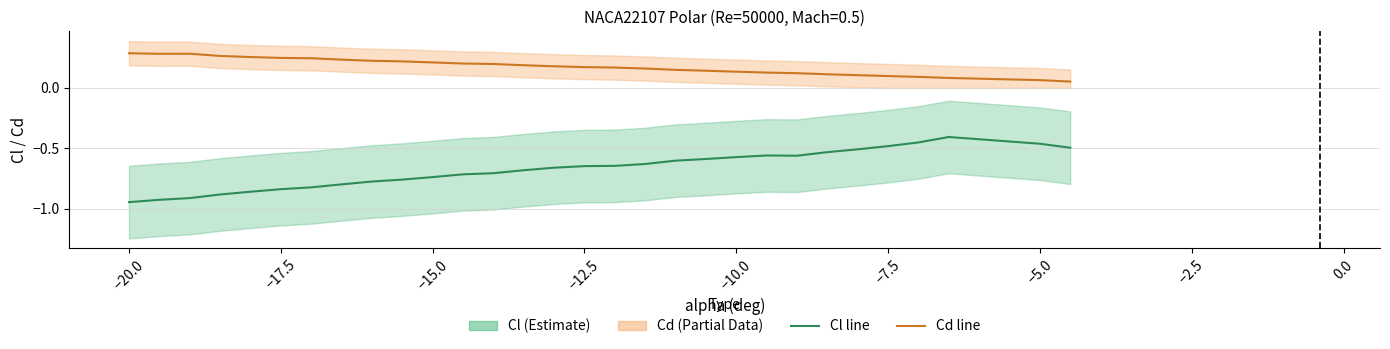

How many categories are shown in the chart?

30